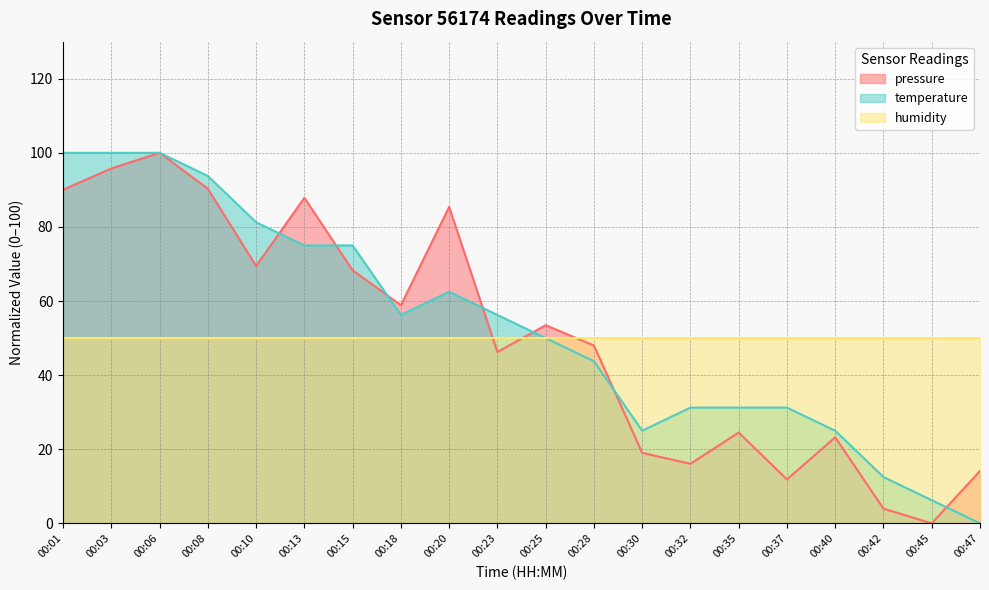

What is the average value of the pressure series?

50.3